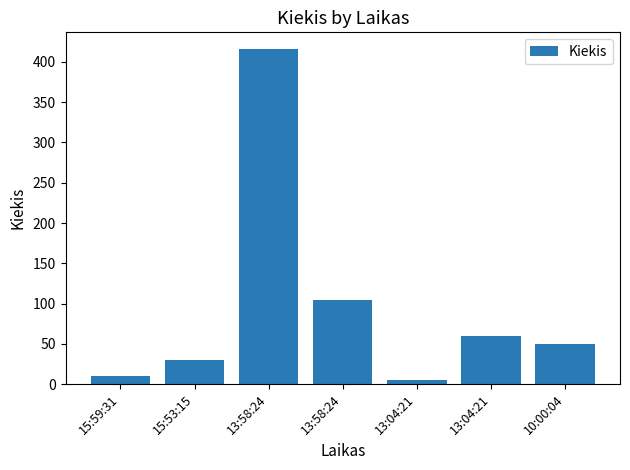

How many bars are there in total?

7